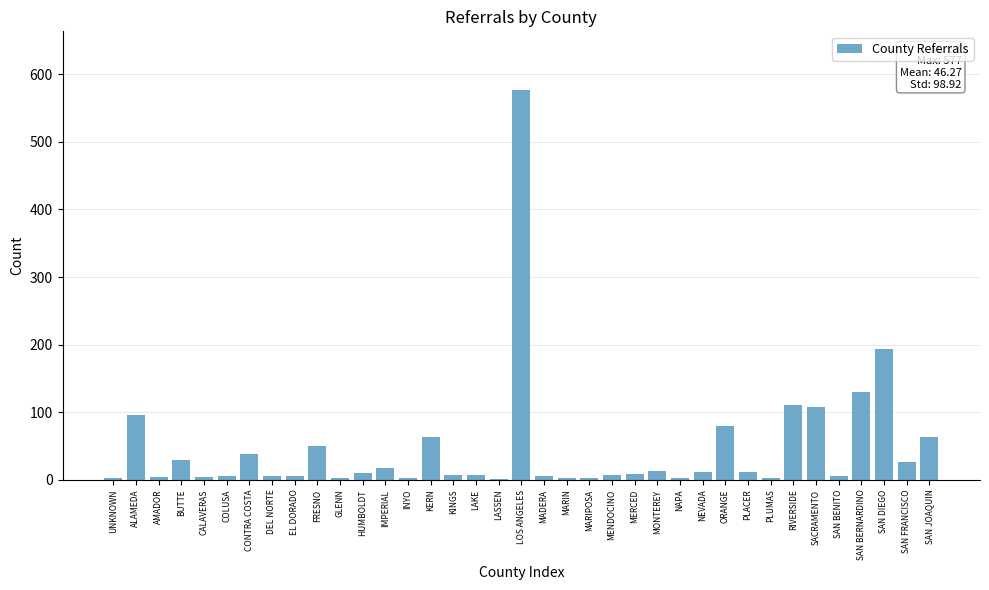

The chart shows a value of 224 at SAN BERNARDINO. True or false?

False